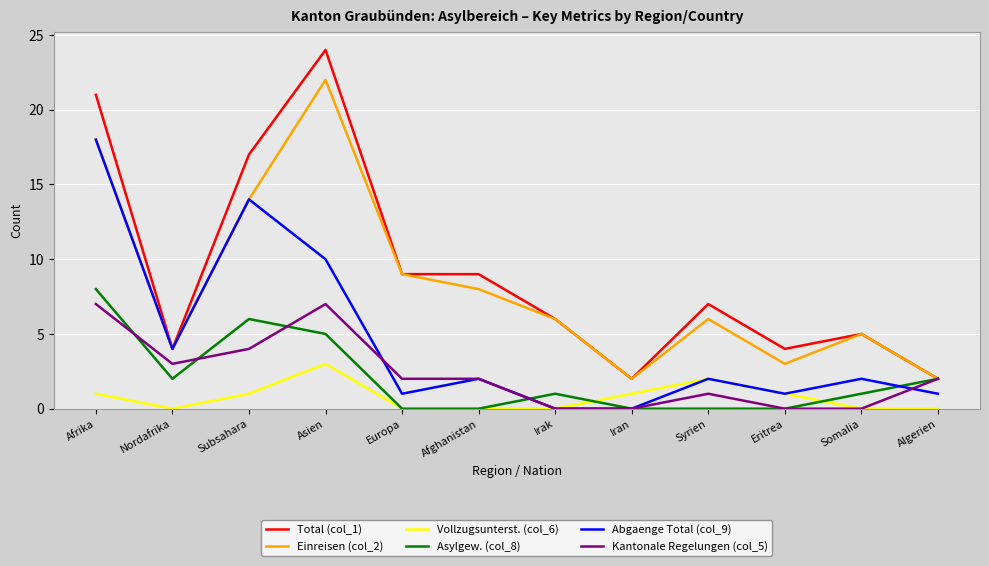

How many Asylgew. (col_8) values are between 0 and 5?

10